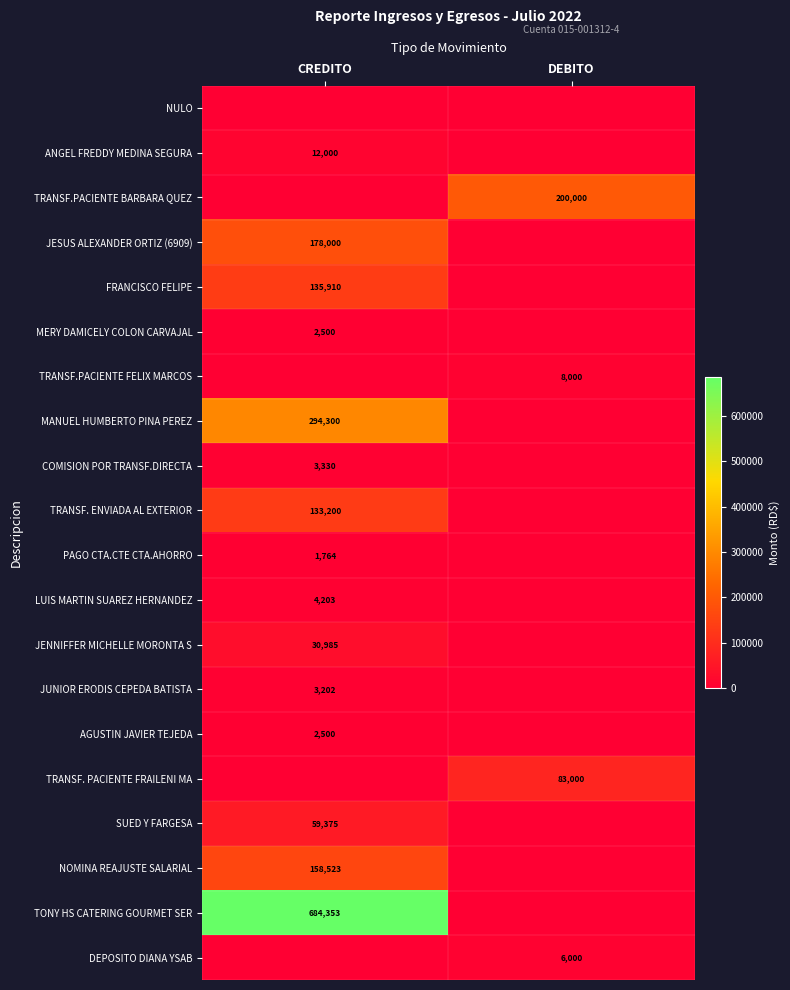

Is it true that TONY HS CATERING GOURMET SER equals 286464 at CREDITO?

False